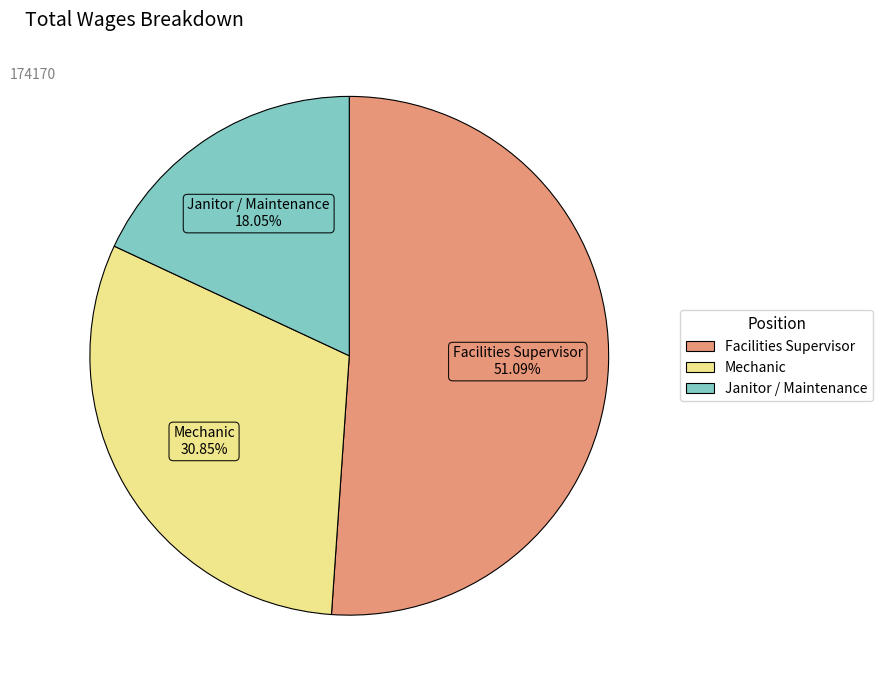

Does Facilities Supervisor represent more than half of the total?

Yes